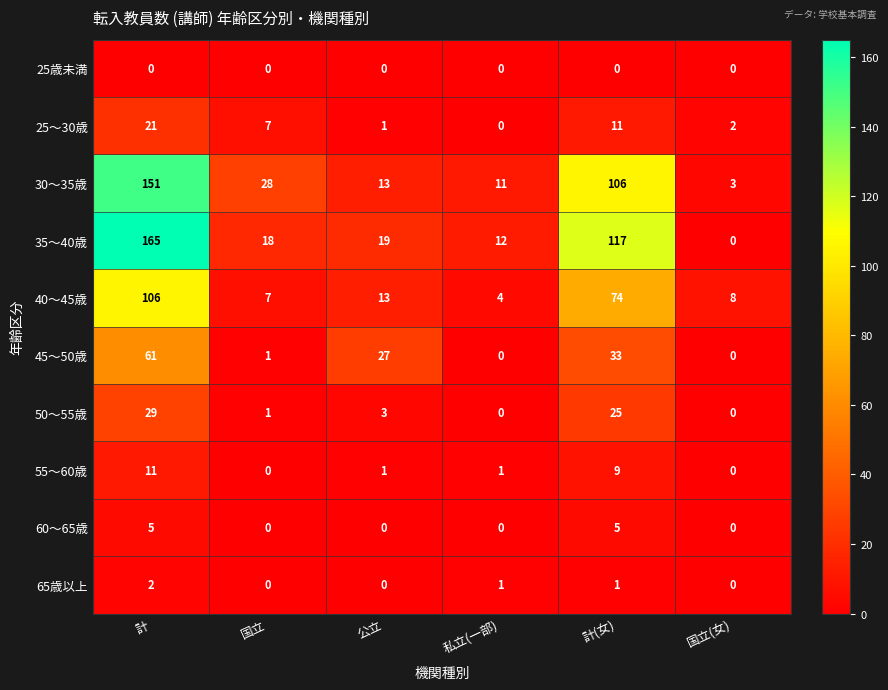

Is it true that 25〜30歳 equals 2 at 国立(女)?

True